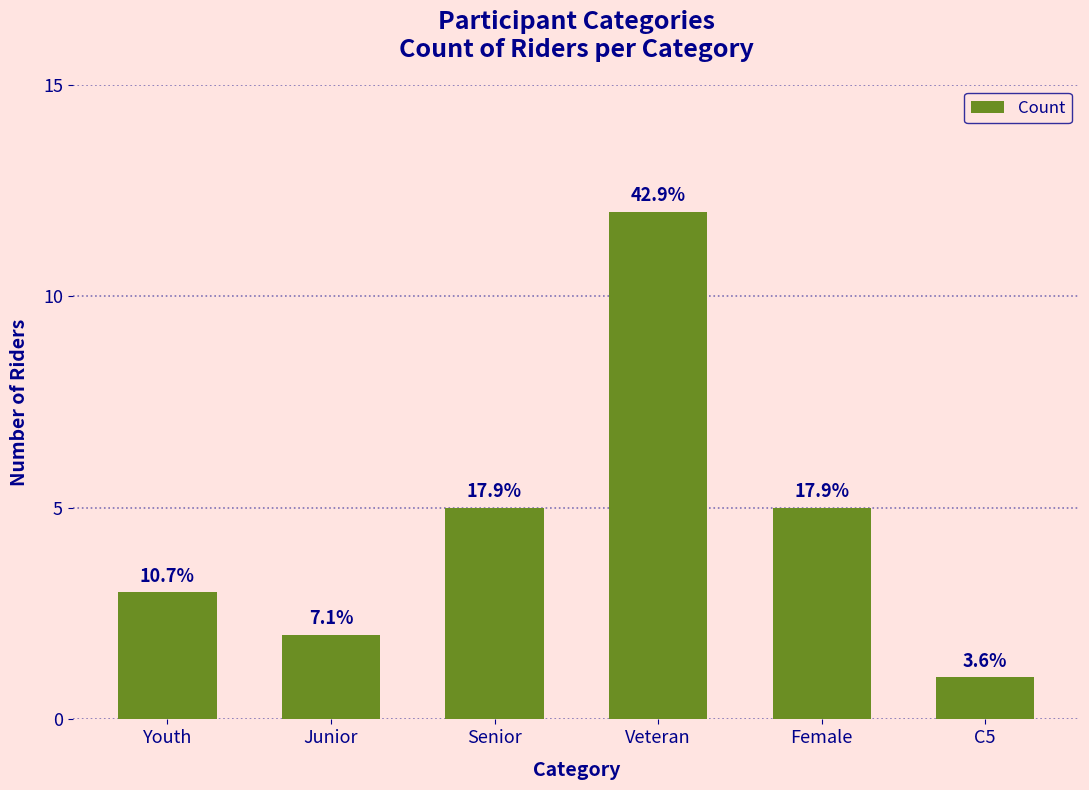

What is the difference between the values at Junior and Veteran?

10